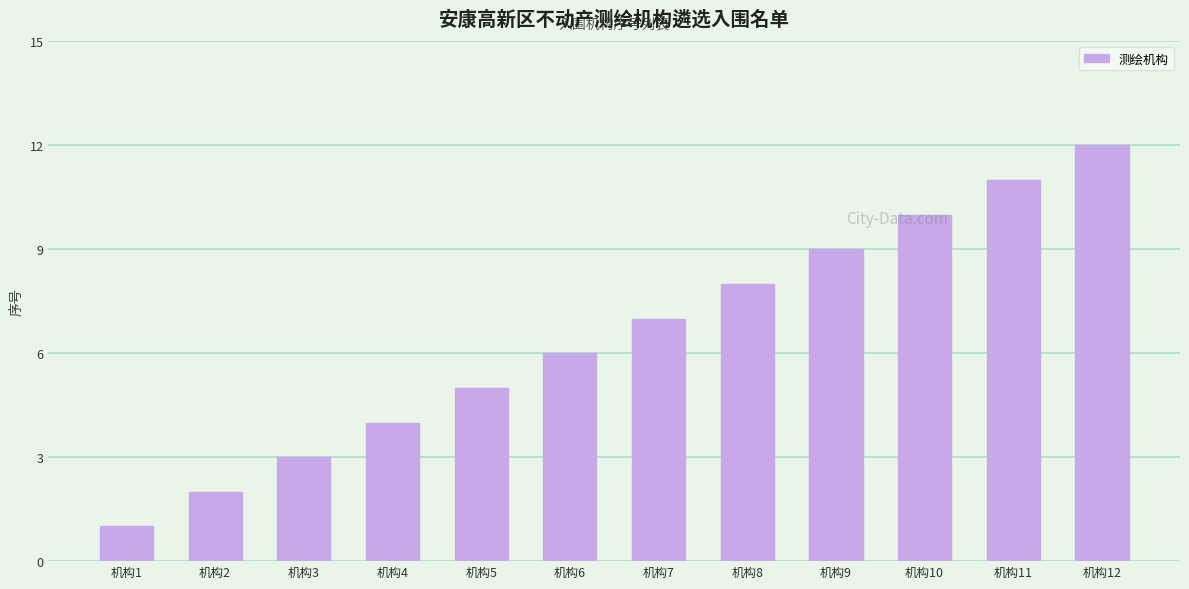

What is the difference between the maximum and second lowest values?

10